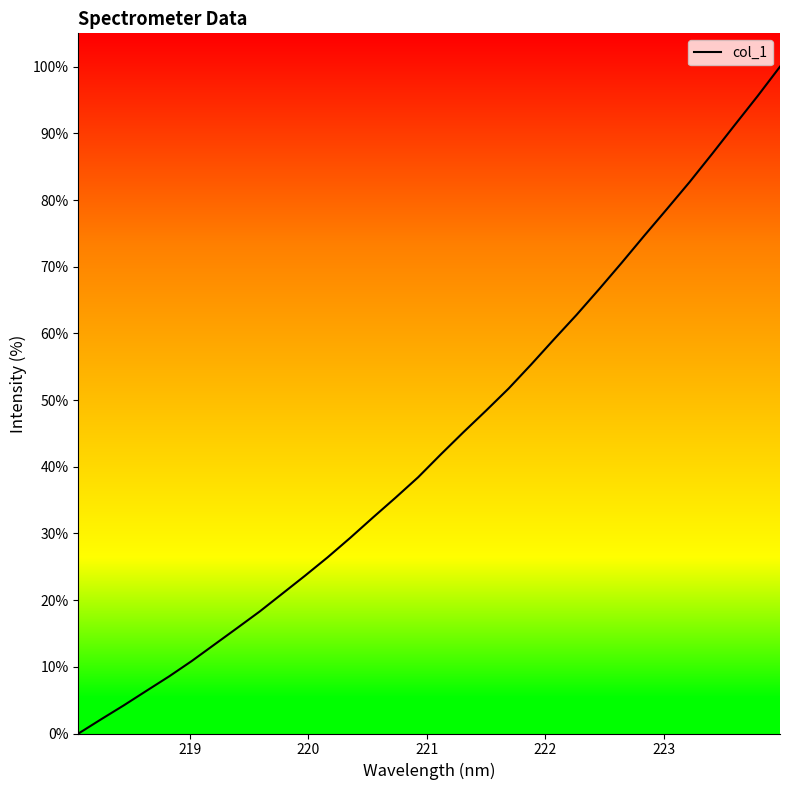

What is the difference between the maximum and minimum values?

100.0